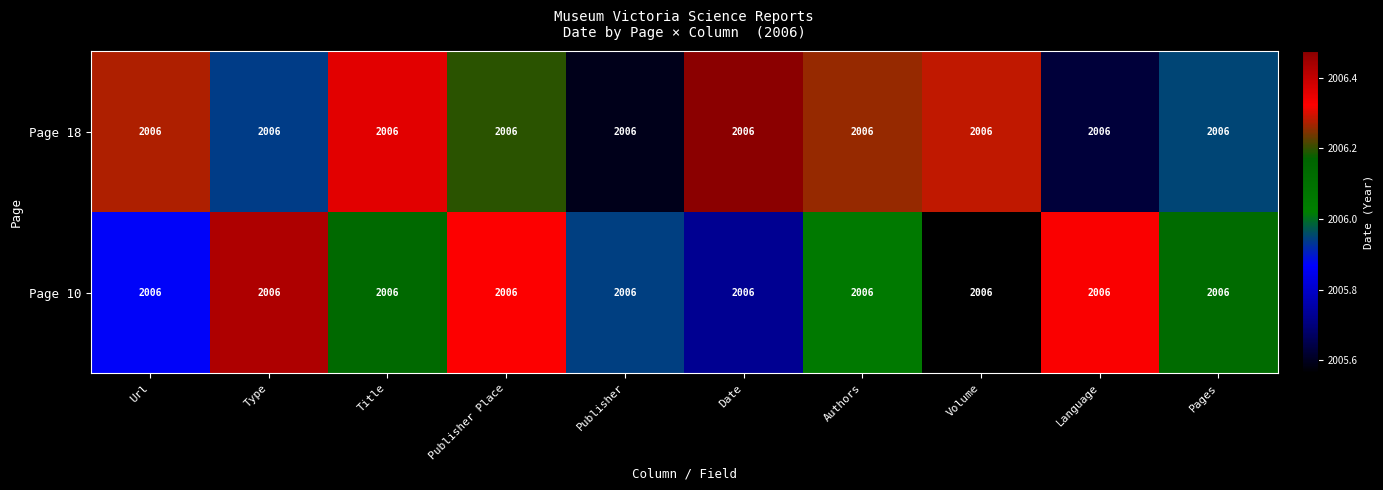

How many values in the Page 18 series exceed 2006?

6